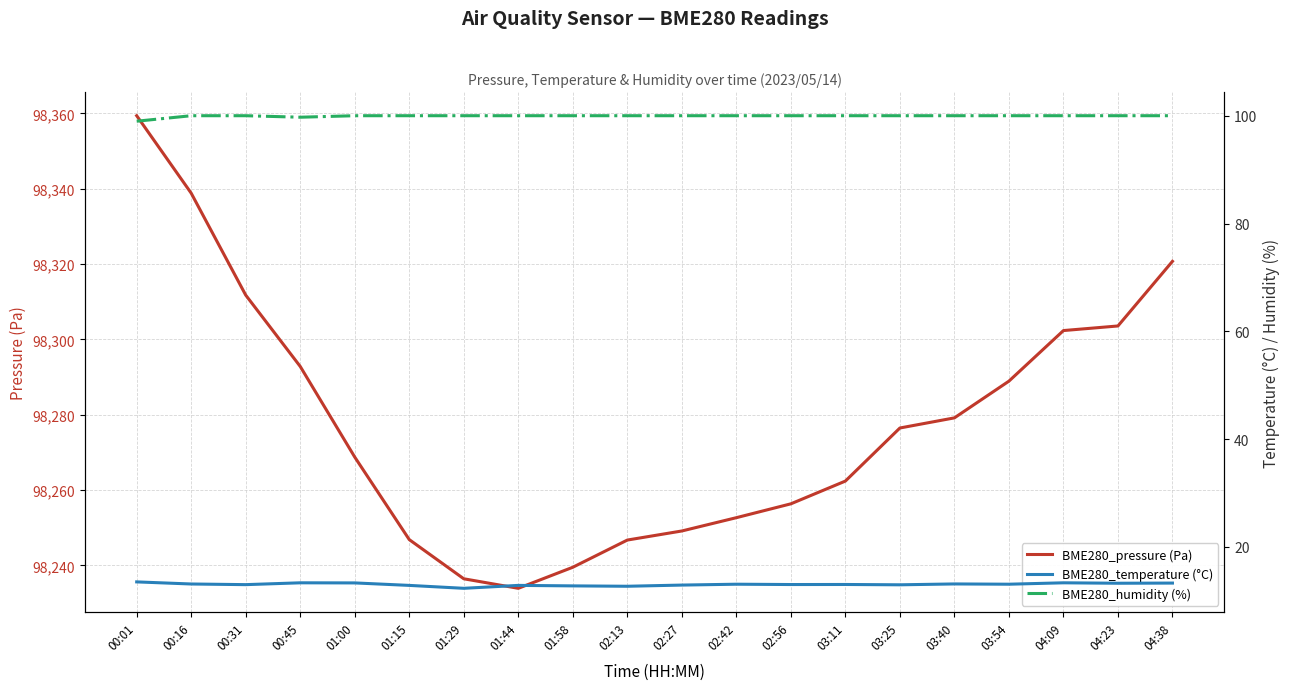

What is the difference between the BME280_temperature (°C) values at 02:27 and 02:13?

0.2